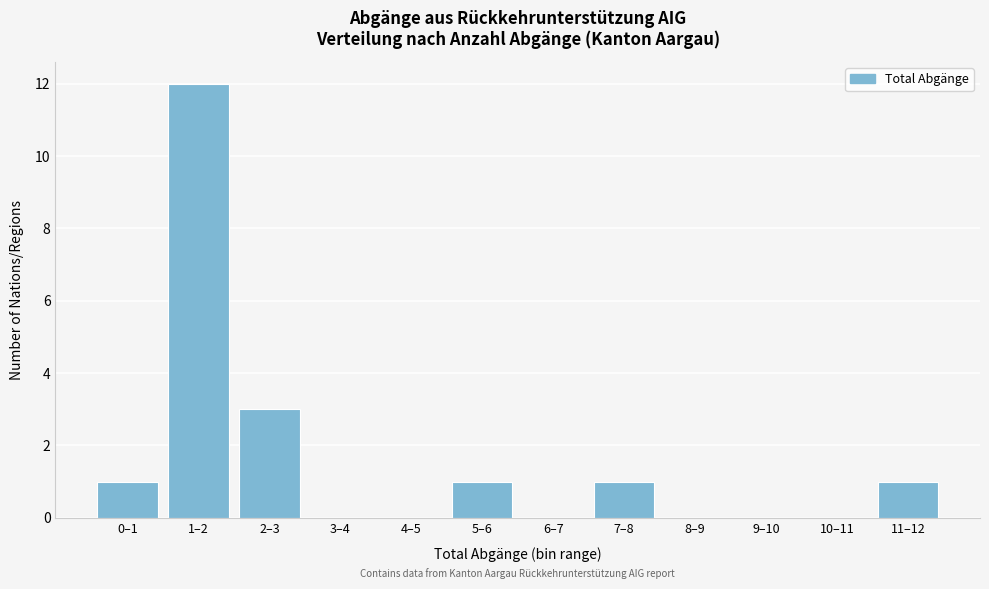

Reading left to right, transcribe all the data shown in this chart.

0–1=1	1–2=12	2–3=3	3–4=0	4–5=0	5–6=1	6–7=0	7–8=1	8–9=0	9–10=0	10–11=0	11–12=1